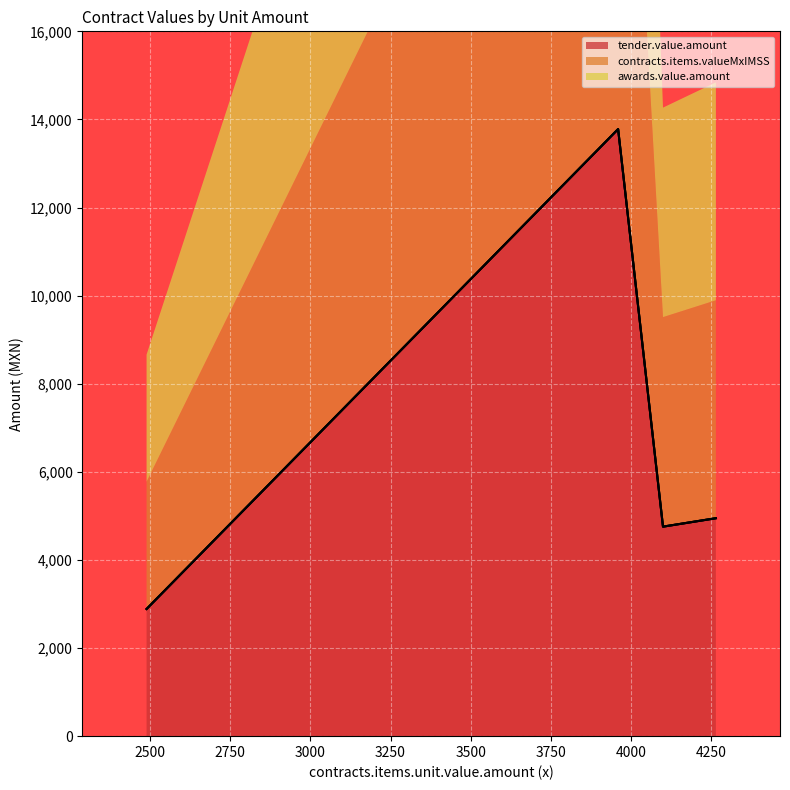

What is the difference between the second highest and minimum values in the tender.value.amount series?

2060.2